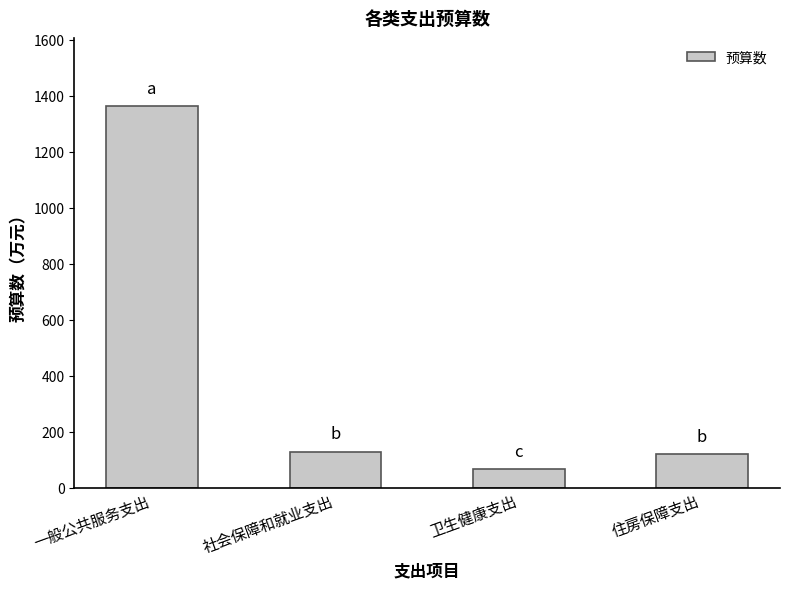

What is the difference between the maximum and minimum values?

1295.8